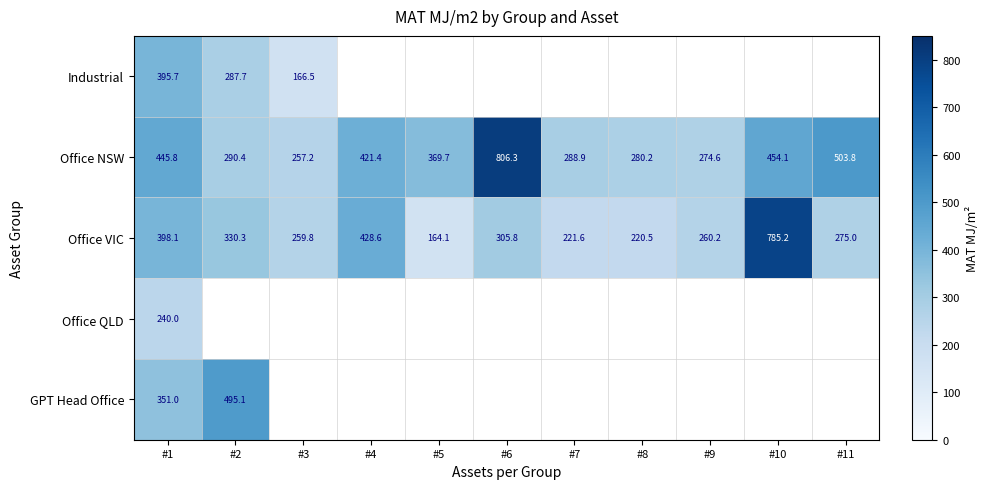

Count the number of data series in this chart.

5